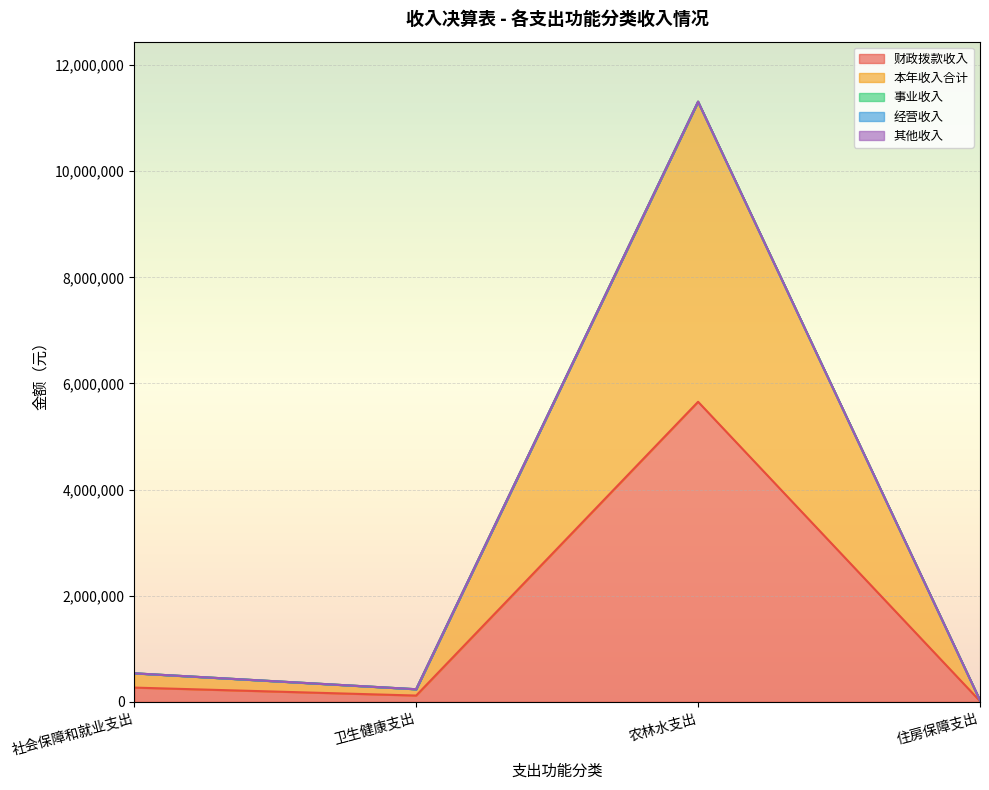

True or false: 经营收入 has a value of 0.0 at 社会保障和就业支出.

True